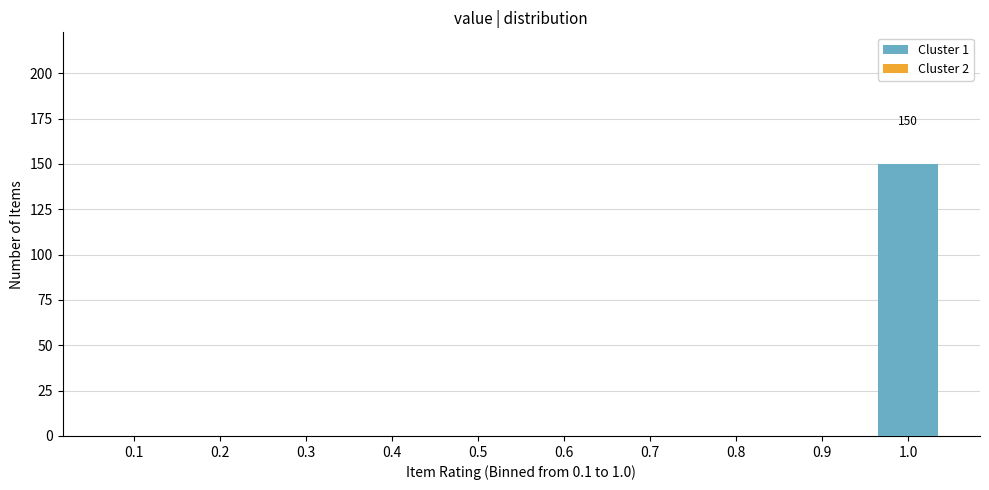

Reading right to left, list all the values displayed in this chart.

1.0=150	0.9=0	0.8=0	0.7=0	0.6=0	0.5=0	0.4=0	0.3=0	0.2=0	0.1=0